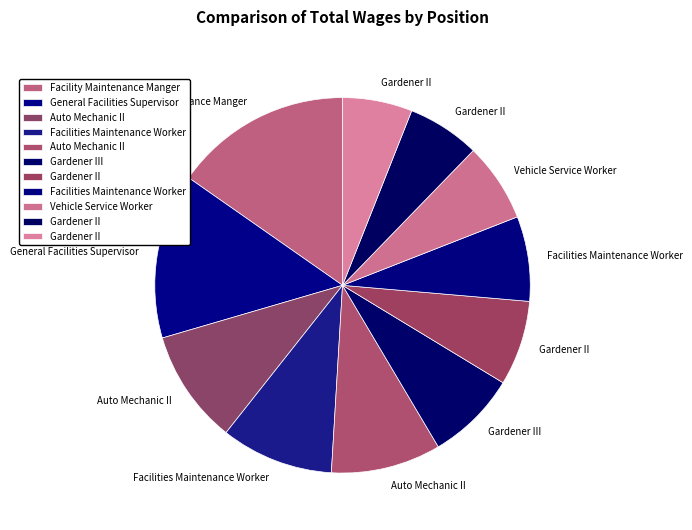

How many segments does this pie chart have?

11